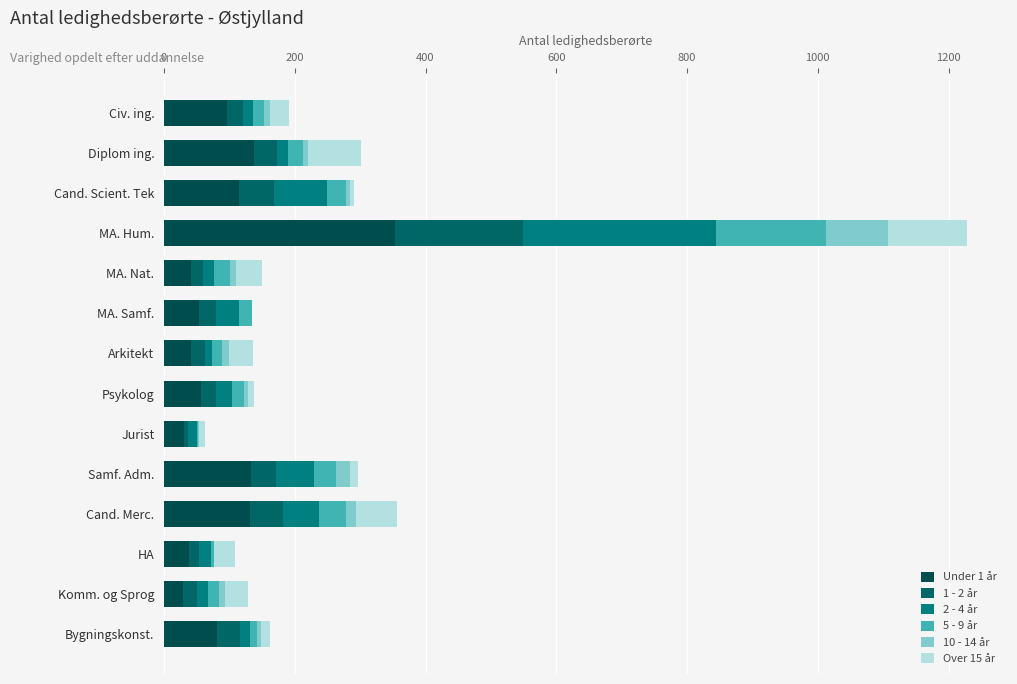

How many distinct data groups are displayed?

6